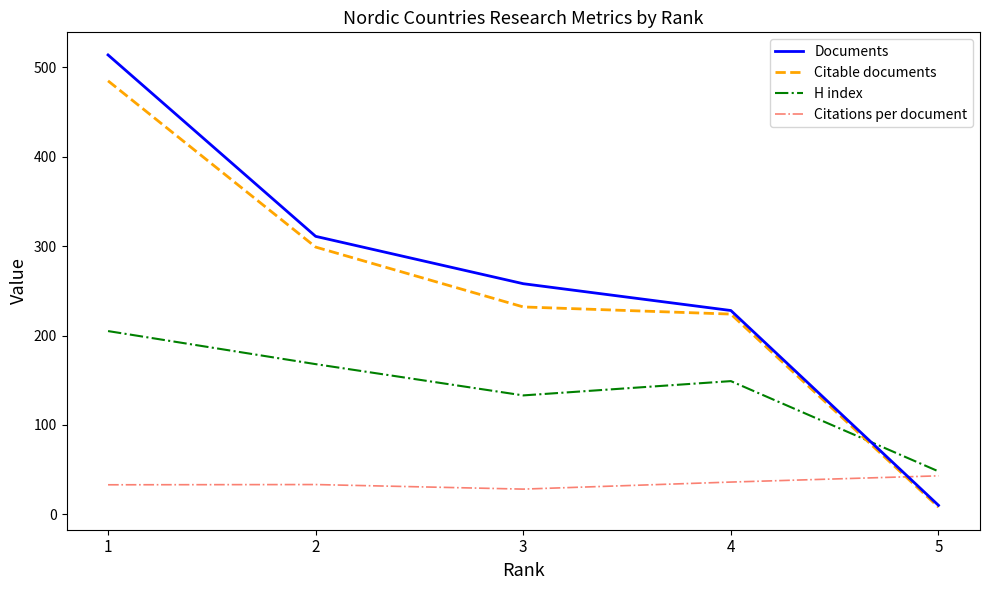

The Citable documents series shows 351.4 at 4. True or false?

False